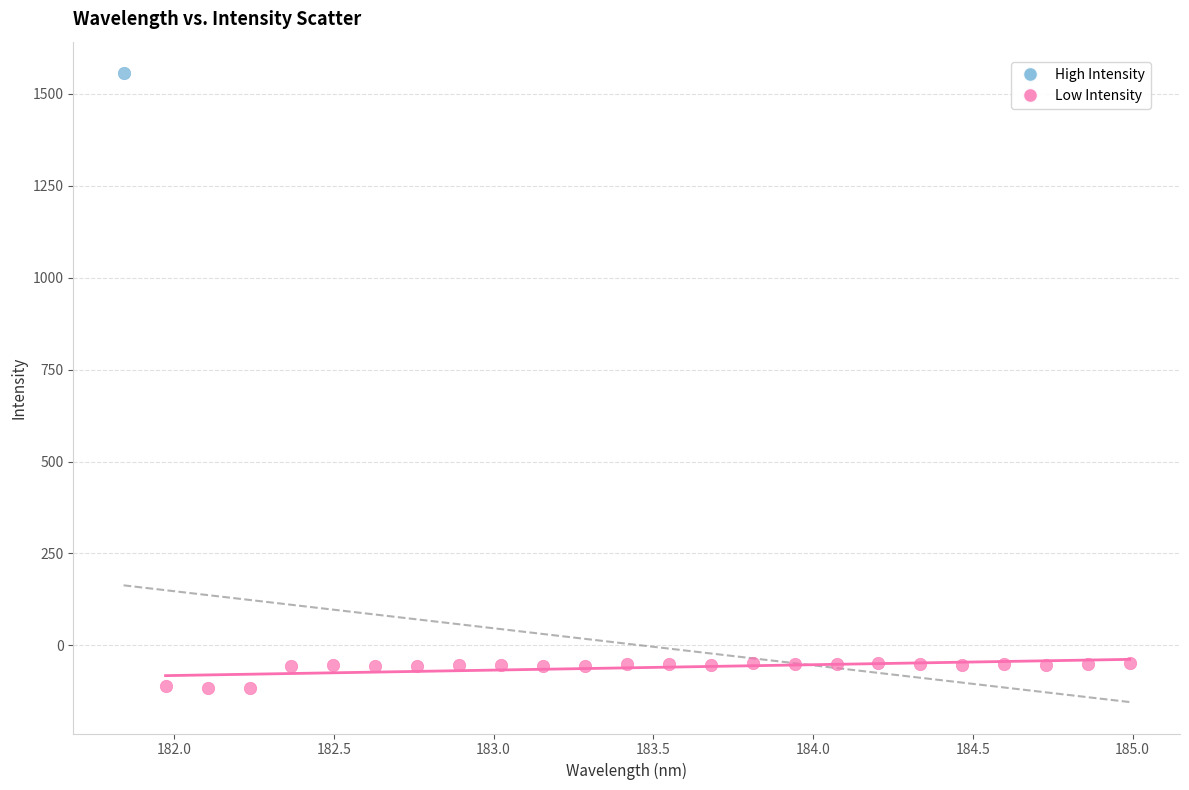

What are all the series names shown in the legend?

High Intensity, Low Intensity